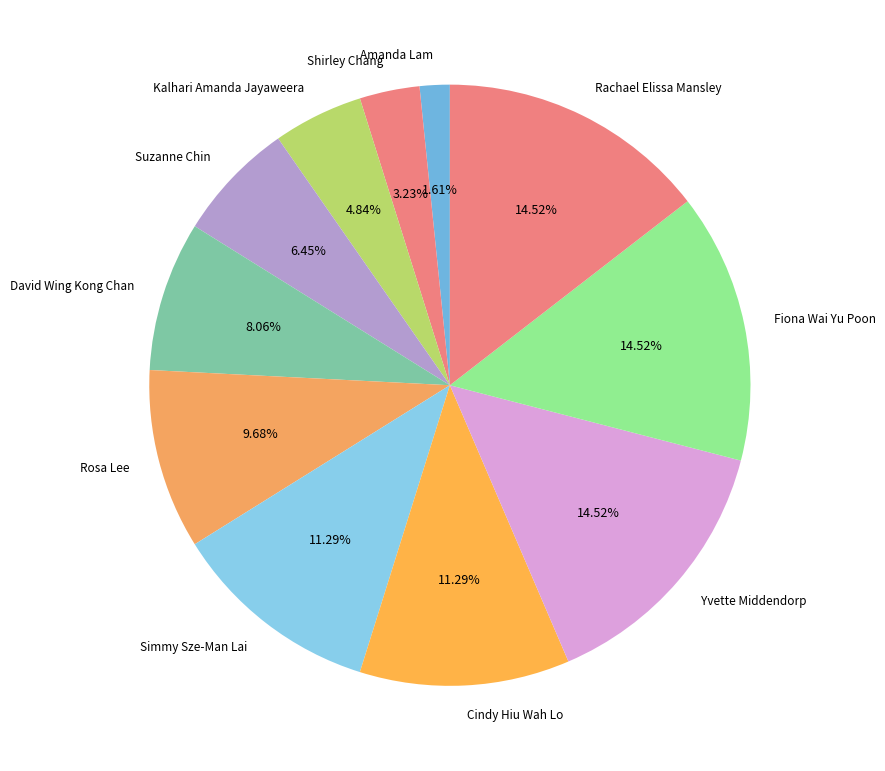

What is the ratio of the value at Suzanne Chin to the value at Shirley Chang?

2.0